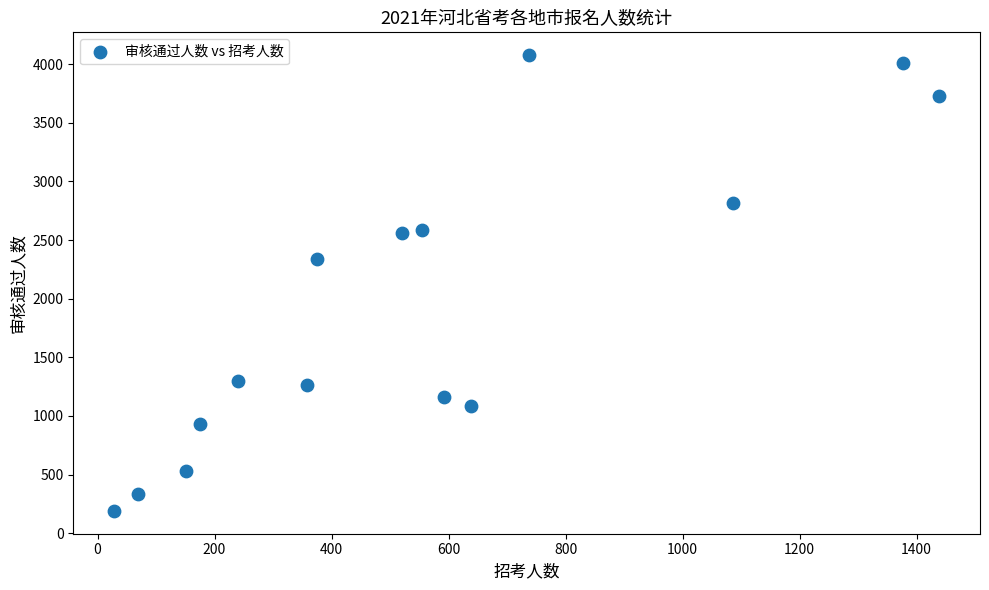

What is the range of Y values (max minus min)?

3887